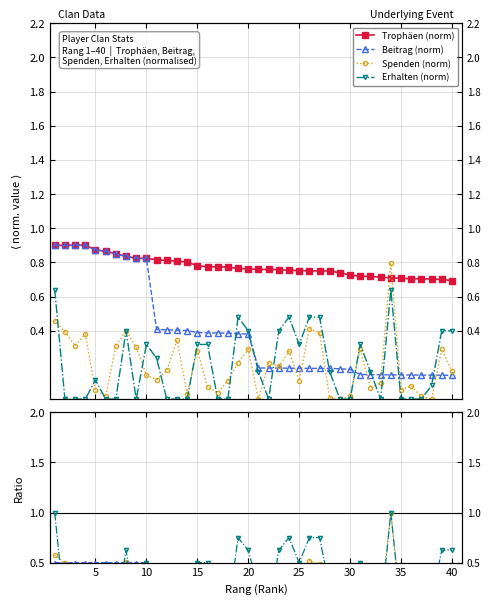

Rank the series by their maximum value, from highest to lowest.

Trophäen, Beitrag, Spenden, Erhalten